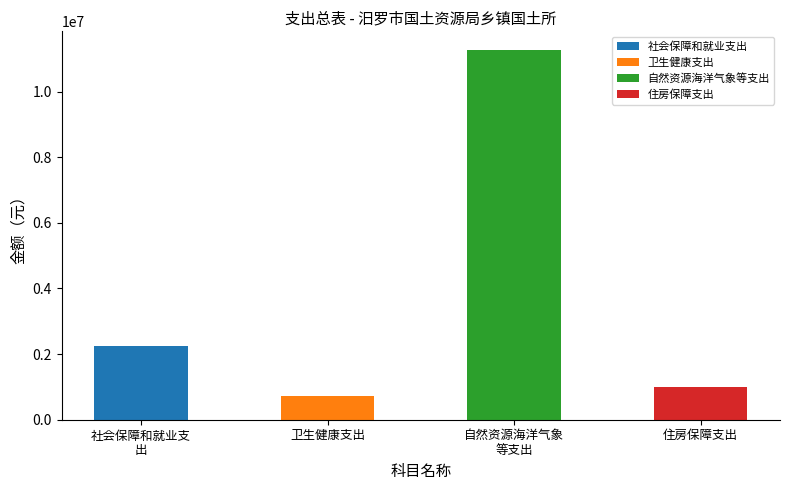

Rank the categories by value from highest to lowest.

自然资源海洋气象
等支出, 社会保障和就业支
出, 住房保障支出, 卫生健康支出